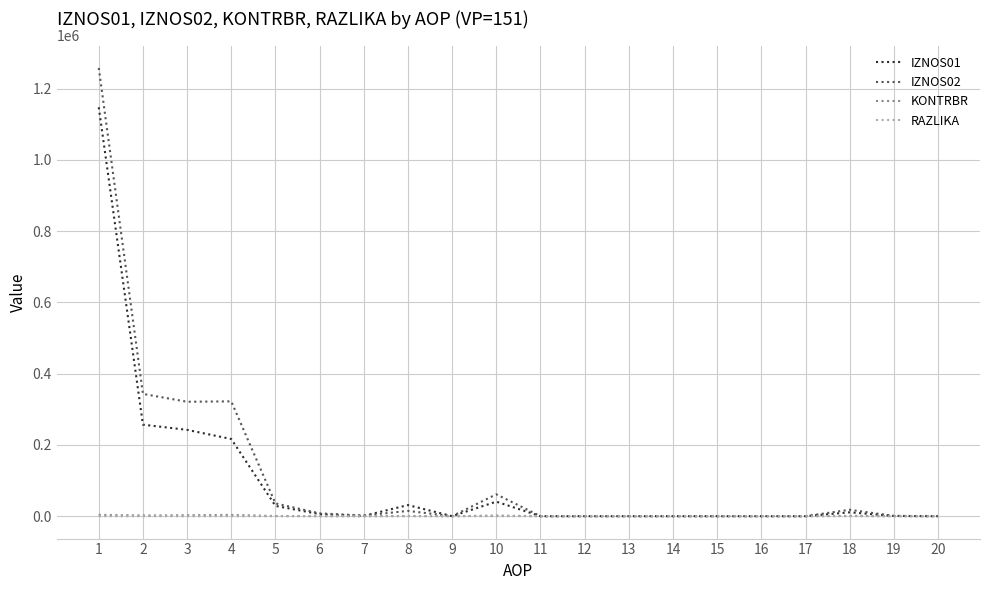

True or false: RAZLIKA has more than 0 interior local peaks.

True